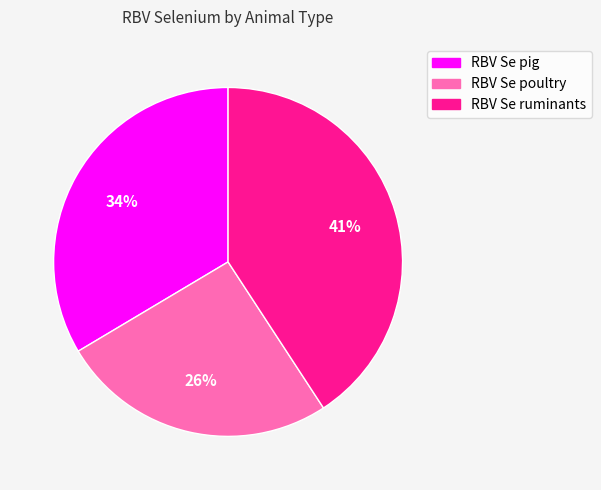

Do RBV Se ruminants and RBV Se pig together represent more than half of the pie?

Yes